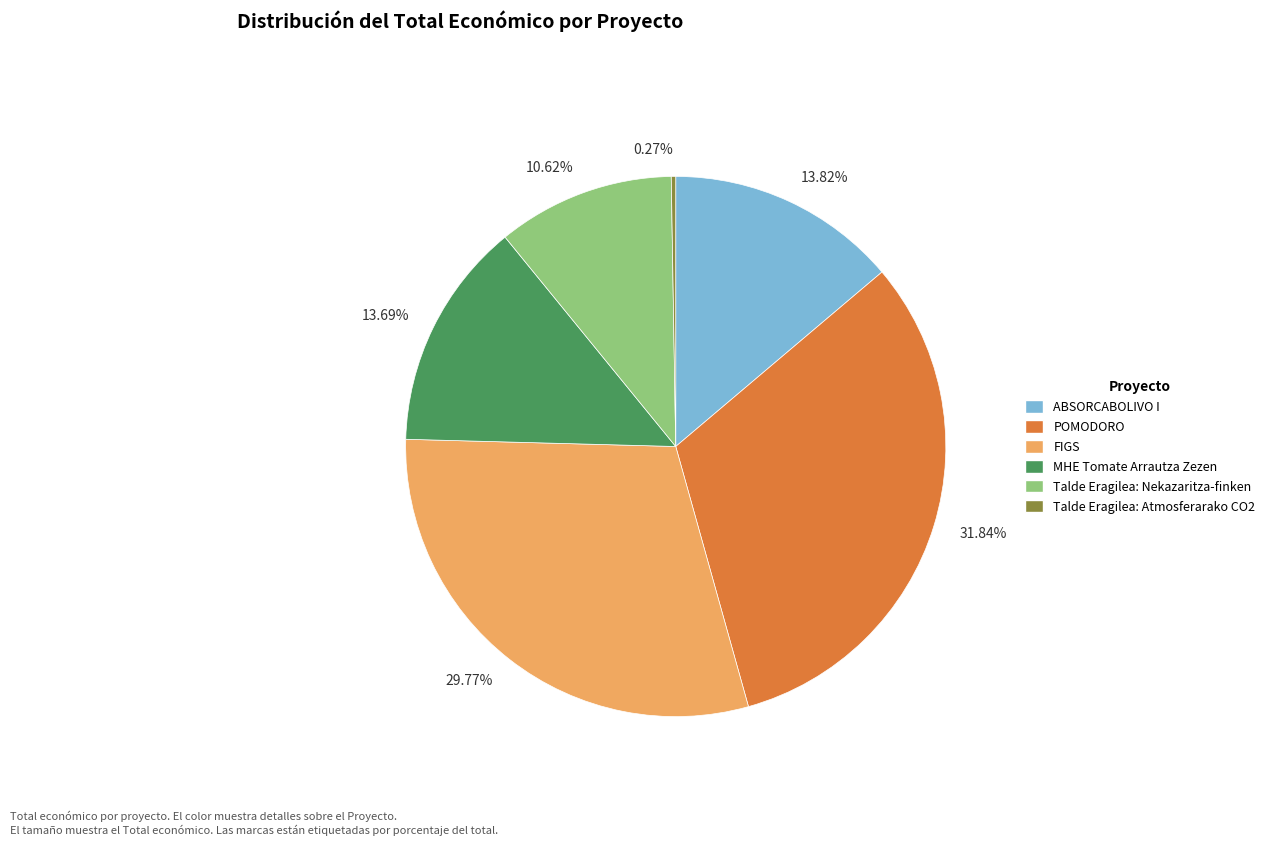

Which has a higher value, 31.84% or 29.77%?

31.84%